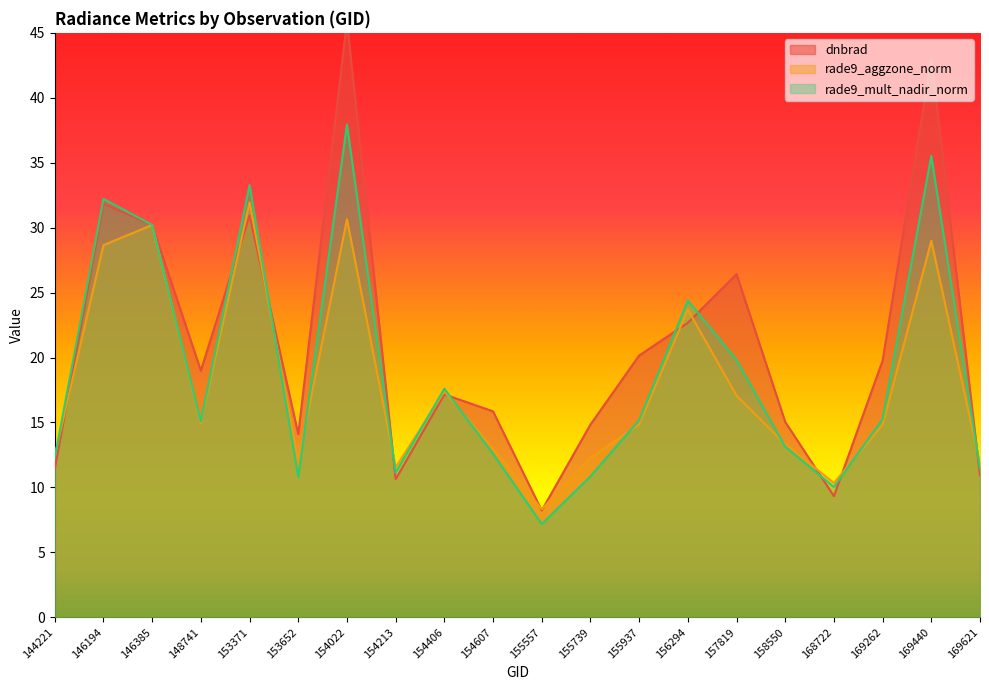

What is the total value across all series at 169262?

49.8